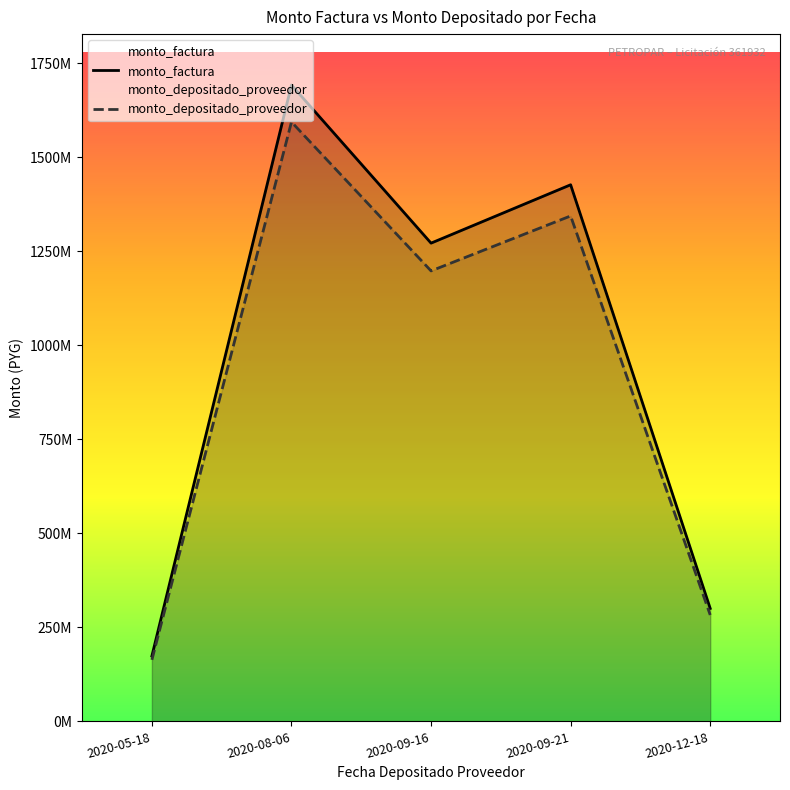

At how many categories does at least one series exceed 482610931?

3